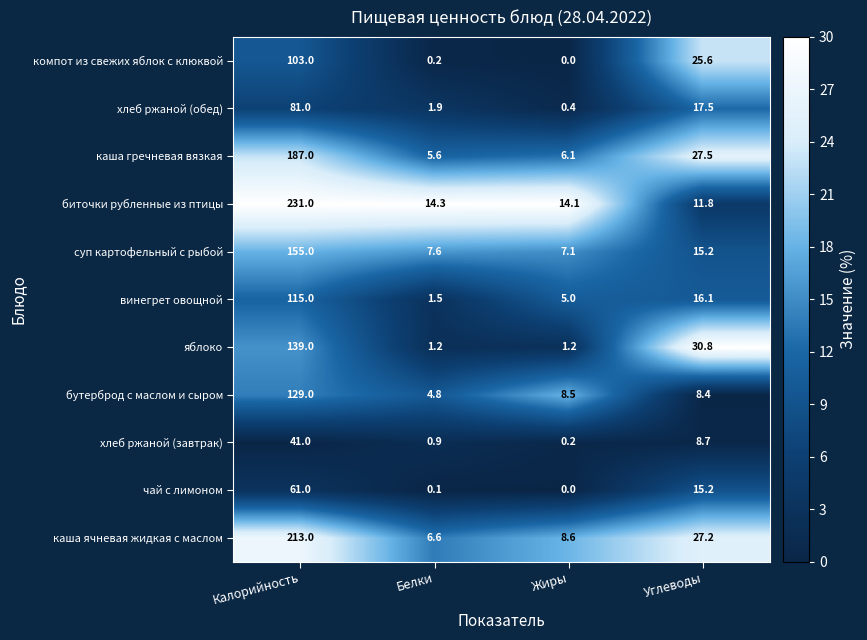

What is the average value of the бутерброд с маслом и сыром series?

37.7